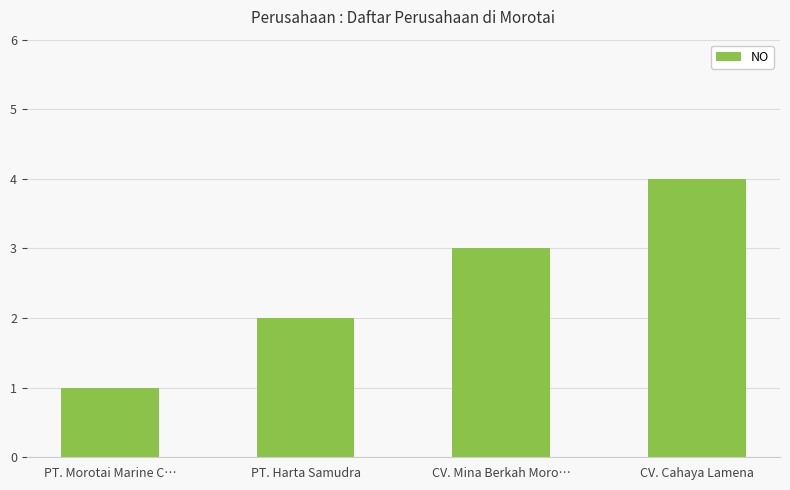

List the labels in order of value, smallest first.

PT. Morotai Marine C…, PT. Harta Samudra, CV. Mina Berkah Moro…, CV. Cahaya Lamena